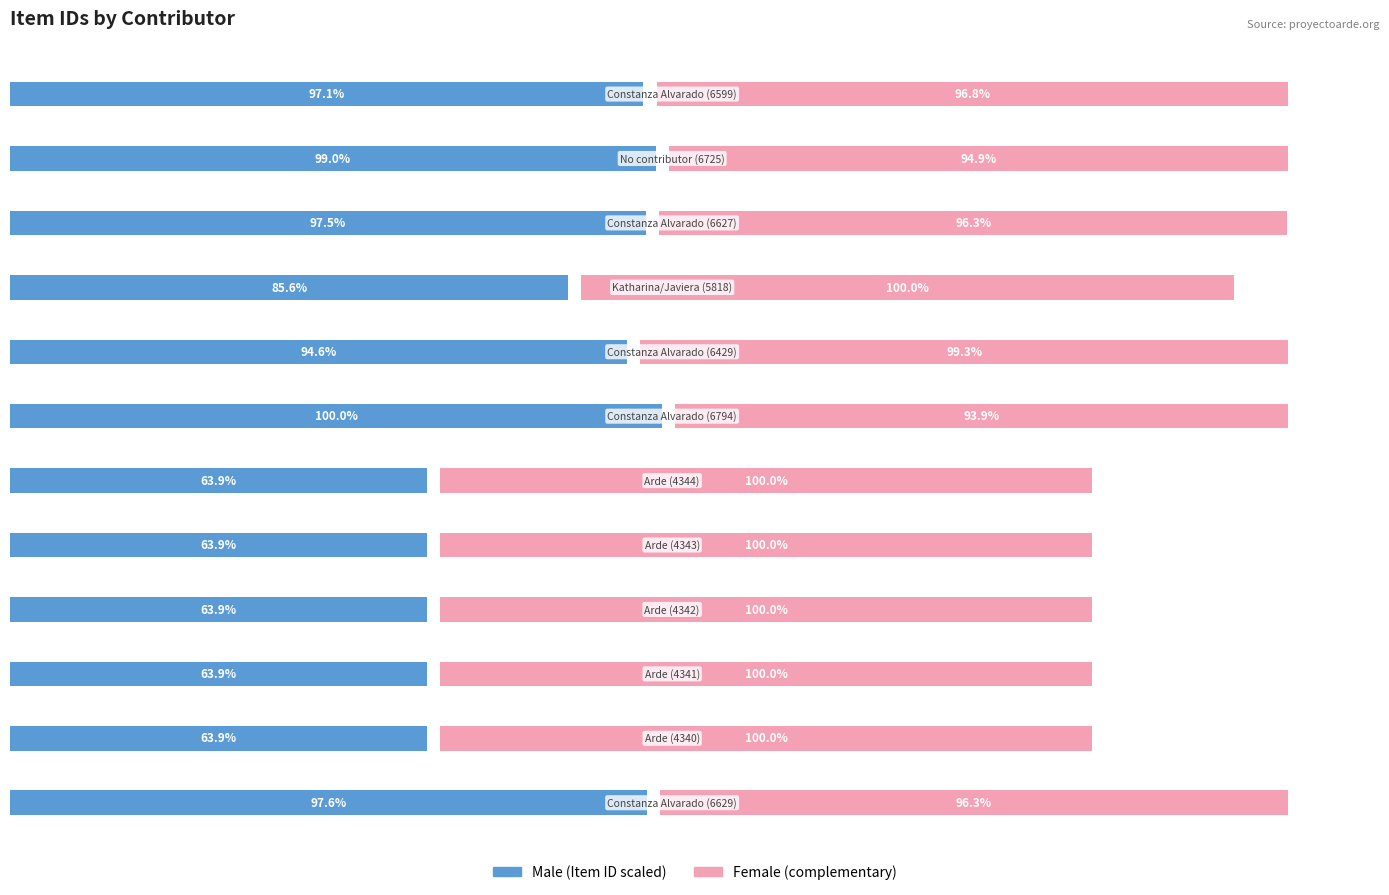

What are all the series names shown in the legend?

Male, Female